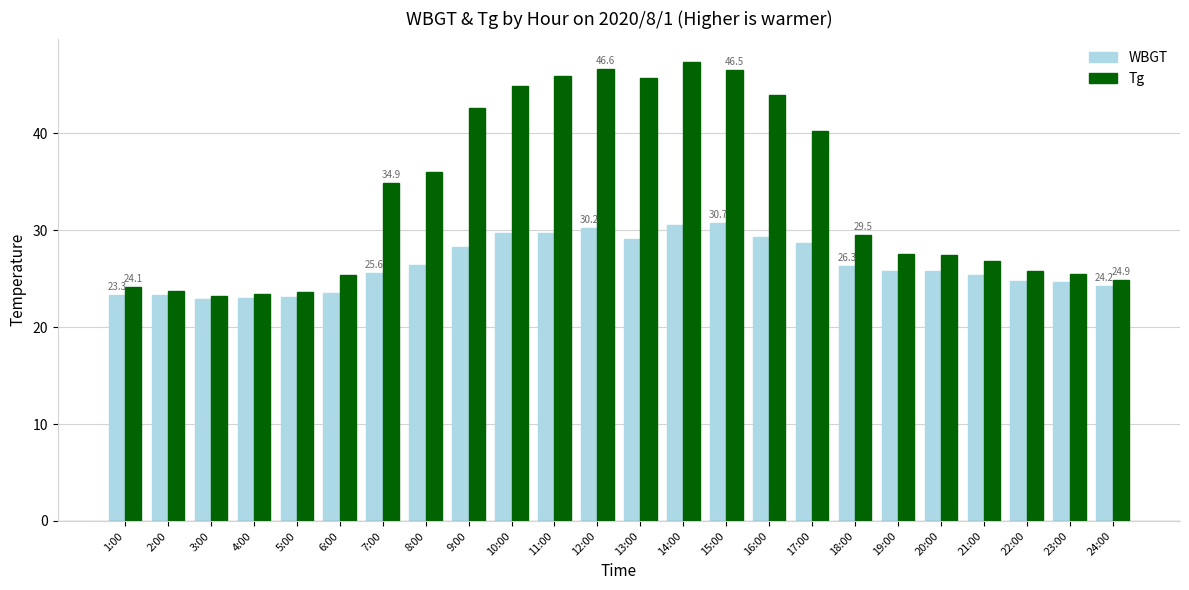

What is the difference between the highest and lowest values at 2:00?

0.4